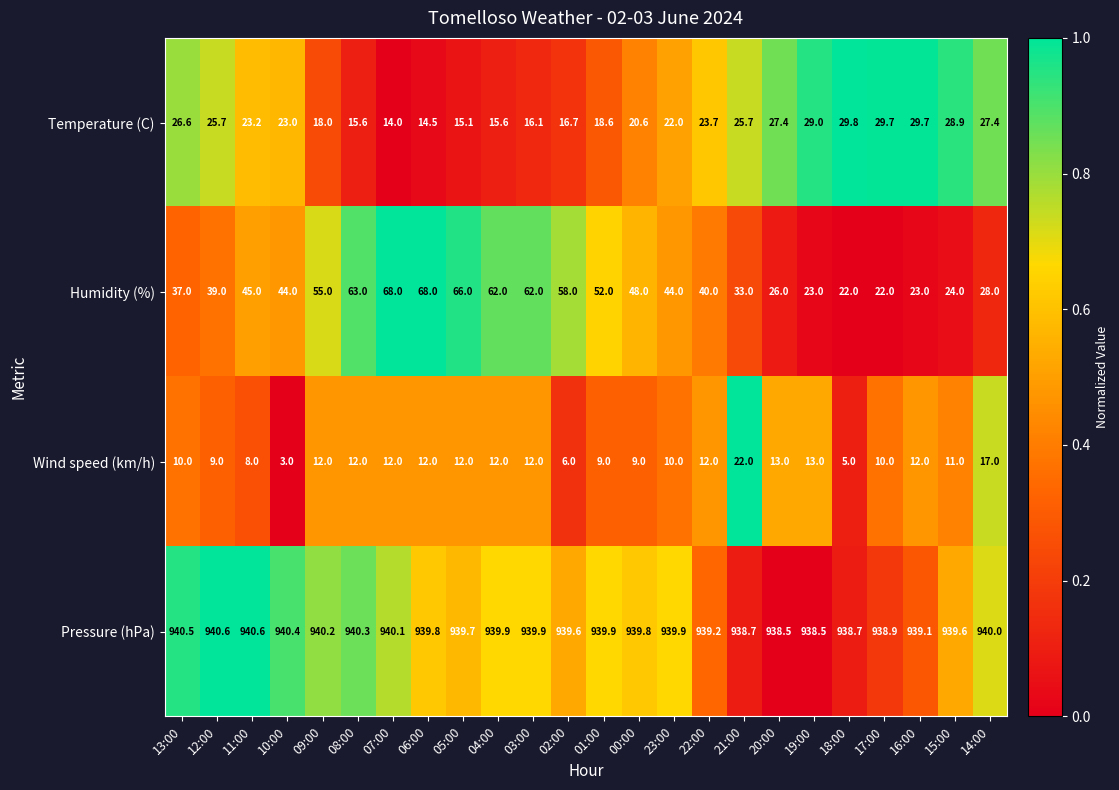

Rank the series at 05:00 from lowest to highest value.

Wind speed (km/h), Temperature (C), Humidity (%), Pressure (hPa)